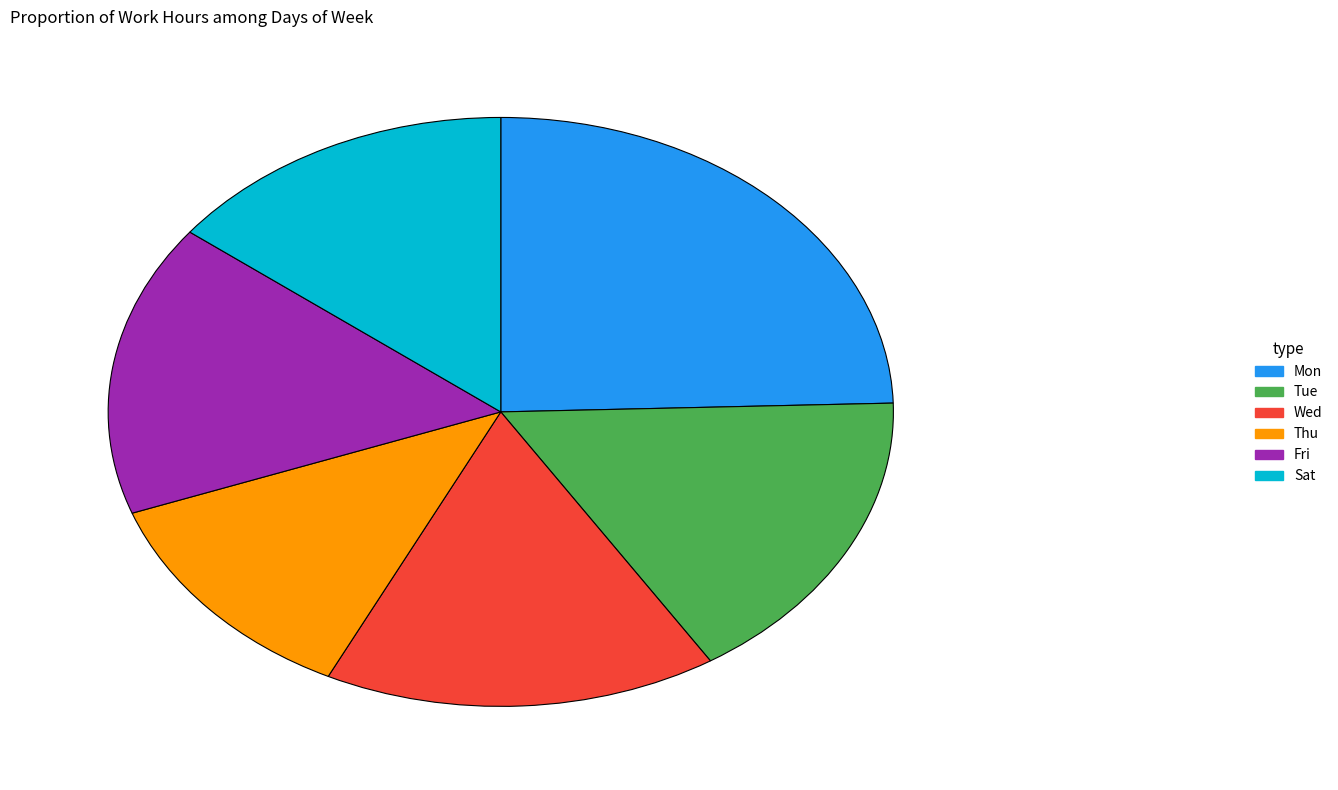

The Fri slice represents 4% of the pie. True or false?

False